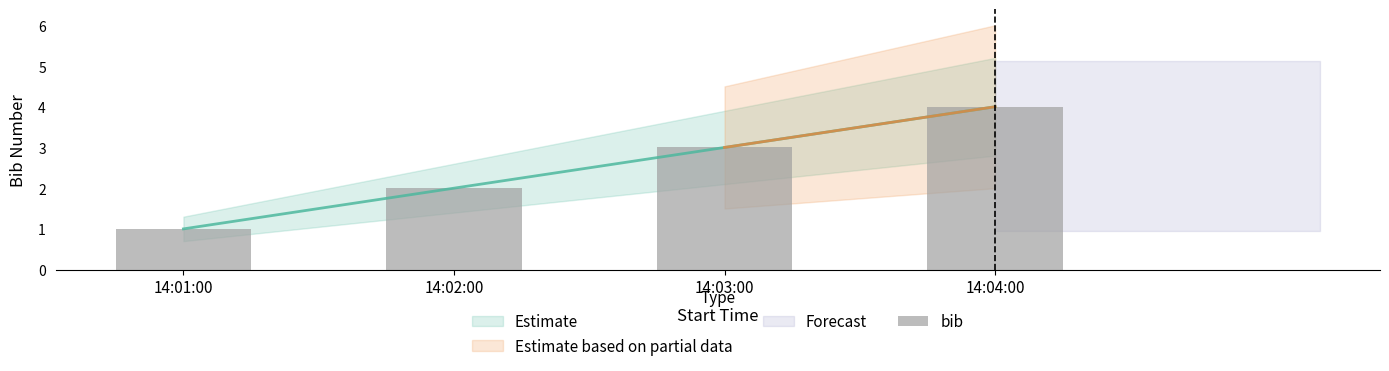

Does the chart contain any negative values?

No